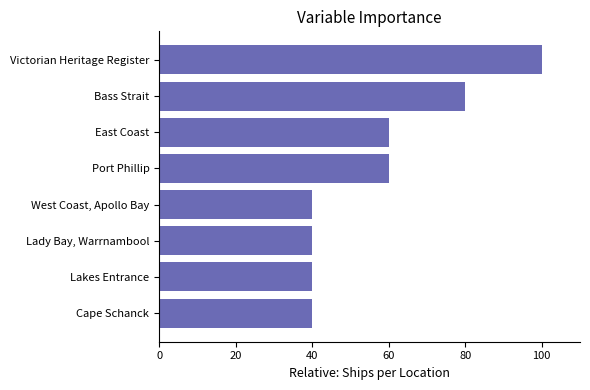

What is the minimum value shown in the chart?

40